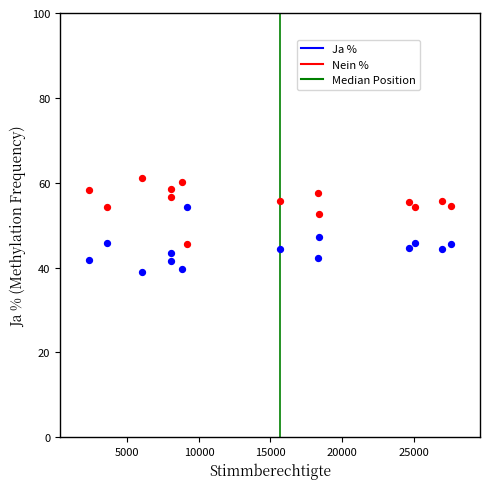

Which series contains the highest Y value?

Nein %